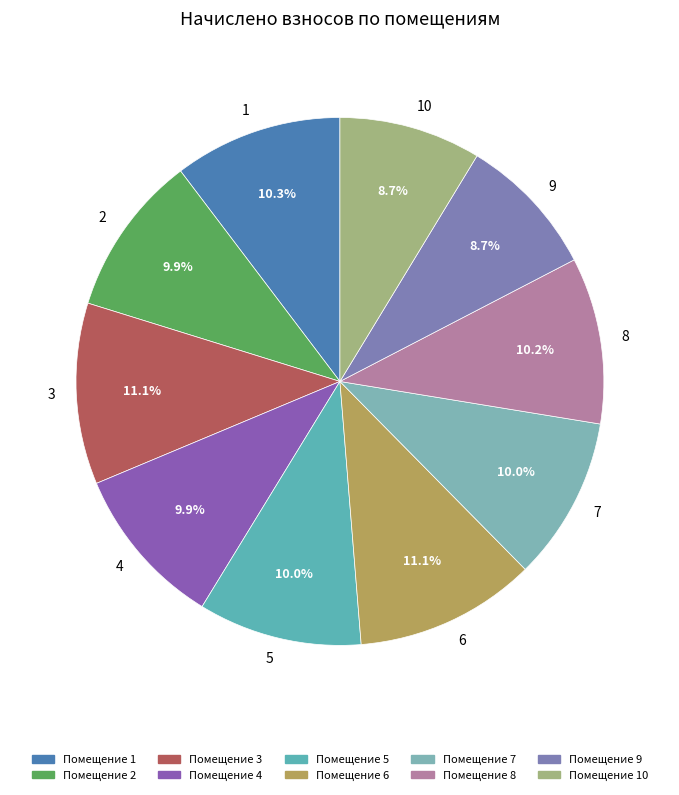

The 2 slice represents 23% of the pie. True or false?

False